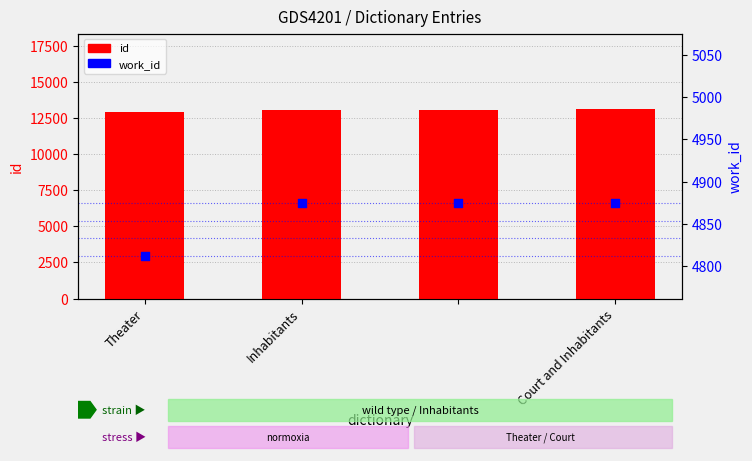

Which series contains the highest Y value?

id